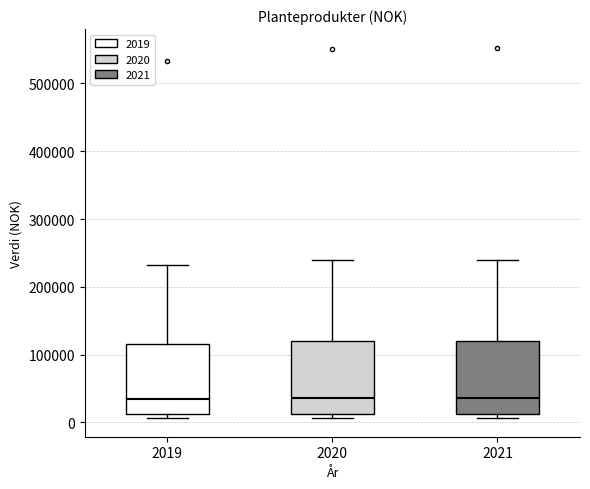

Reading left to right, transcribe this box plot: for each box, give where its median line is, the range the box spans, and where its two whiskers end, as read against the y-axis. The values are not printed on the chart, so give them approximately, as read against the axis.

2019: median 30000, box 10000 to 120000, whiskers 10000 (just below the box's lower edge) to 230000
2020: median 40000, box 10000 to 120000, whiskers 10000 (just below the box's lower edge) to 240000
2021: median 40000, box 10000 to 120000, whiskers 10000 (just below the box's lower edge) to 240000